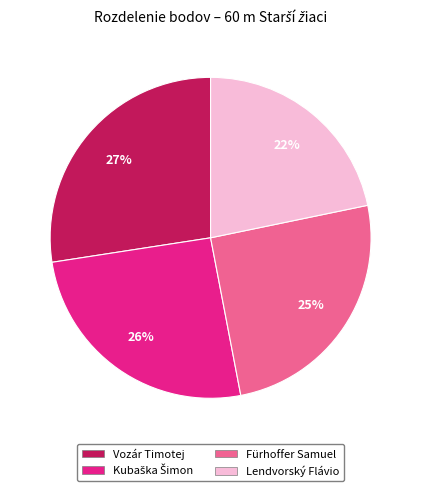

What is the ratio of the value at Lendvorský Flávio to the value at Vozár Timotej?

0.8